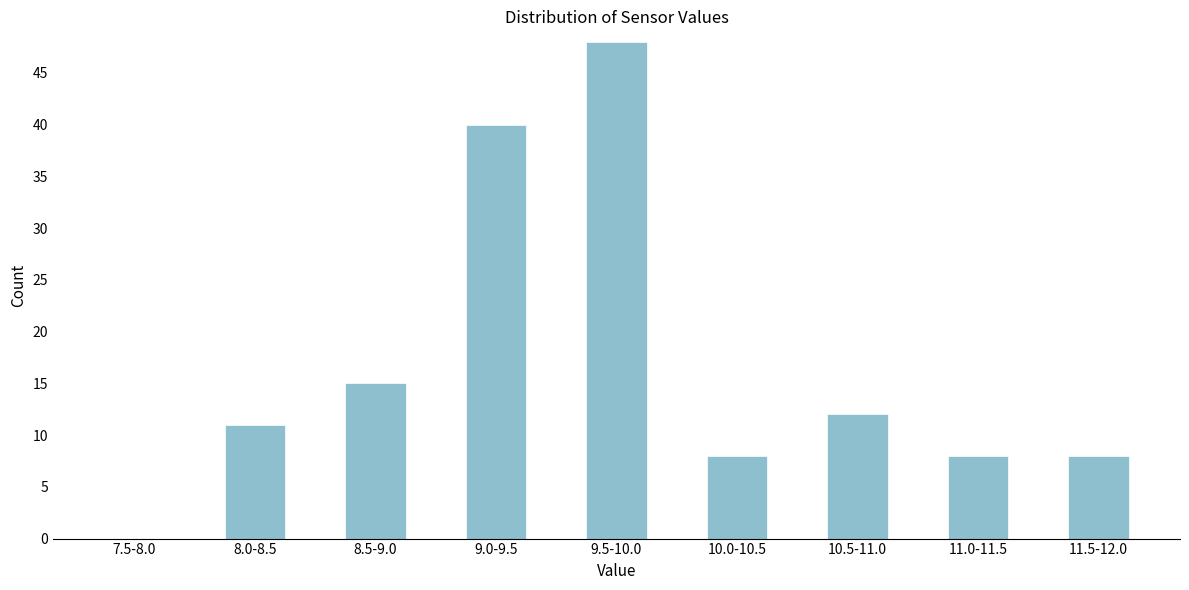

Reading right to left, what are all the values shown in this chart?

11.5-12.0=8	11.0-11.5=8	10.5-11.0=12	10.0-10.5=8	9.5-10.0=48	9.0-9.5=40	8.5-9.0=15	8.0-8.5=11	7.5-8.0=0